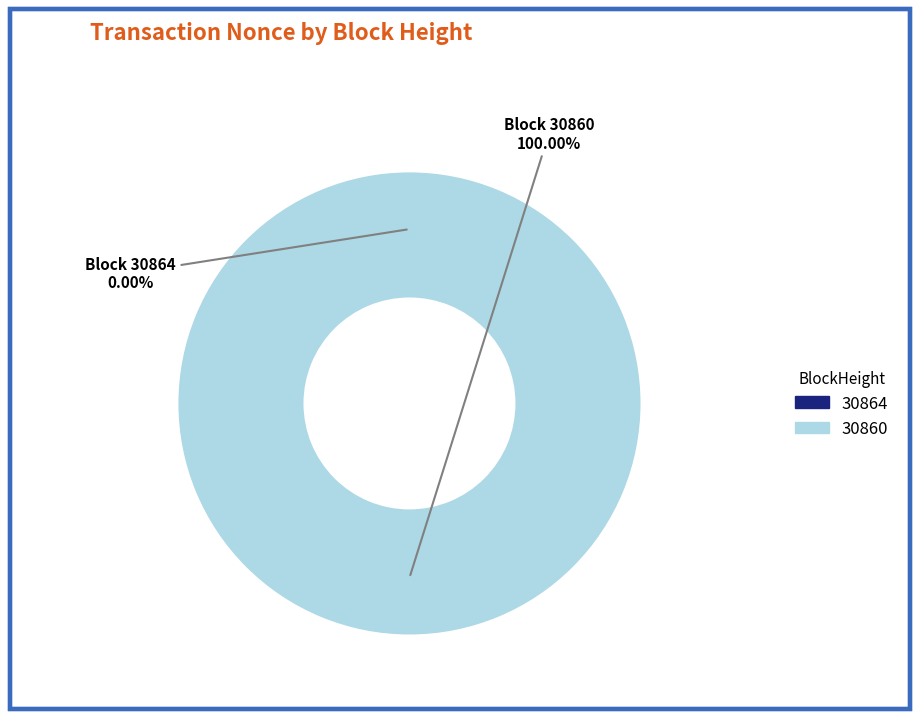

Does 30864 account for over 50% of the chart?

No